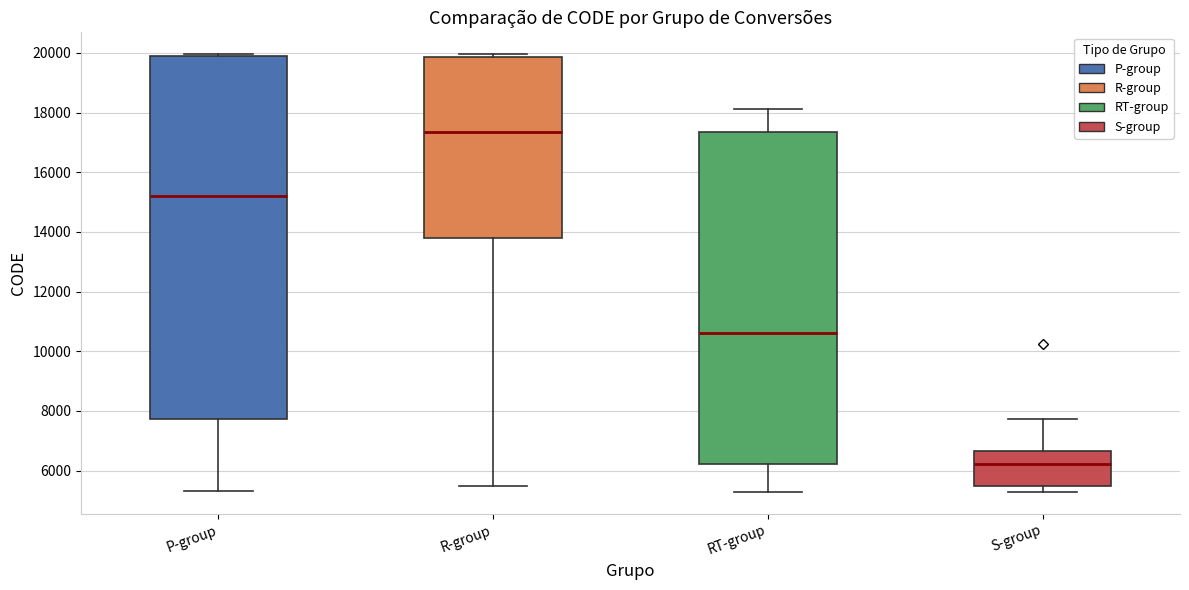

Where is the lower edge of the box for P-group on the y-axis? The values are not printed on the chart, so give them approximately, as read against the axis.

7800